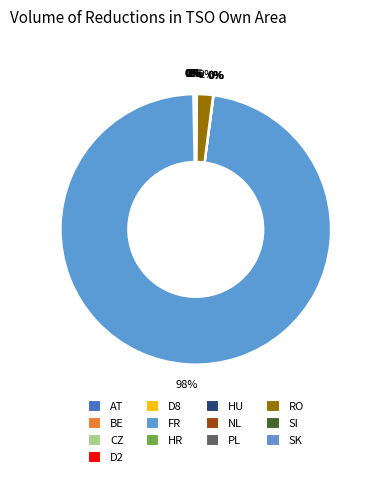

The SI slice represents 6% of the pie. True or false?

False